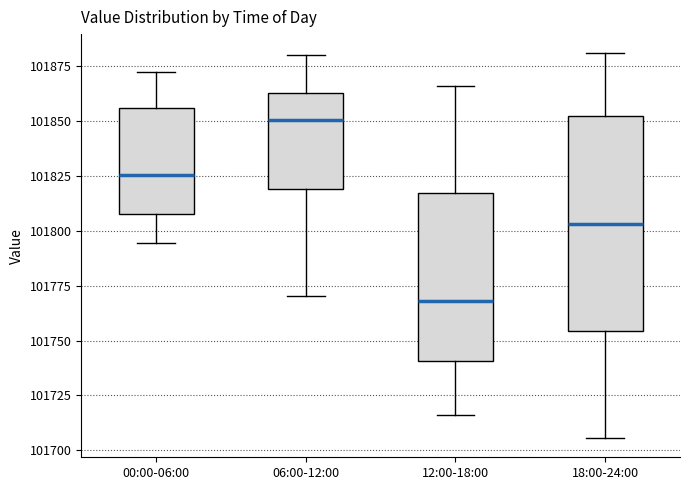

Reading left to right, read every box against the y-axis: the position of its median line, the range the box covers, and the ends of its whiskers. The values are not printed on the chart, so give them approximately, as read against the axis.

00:00-06:00: median 101825, box 101805 to 101855, whiskers 101795 to 101870
06:00-12:00: median 101850, box 101820 to 101865, whiskers 101770 to 101880
12:00-18:00: median 101770, box 101740 to 101815, whiskers 101715 to 101865
18:00-24:00: median 101805, box 101755 to 101850, whiskers 101705 to 101880